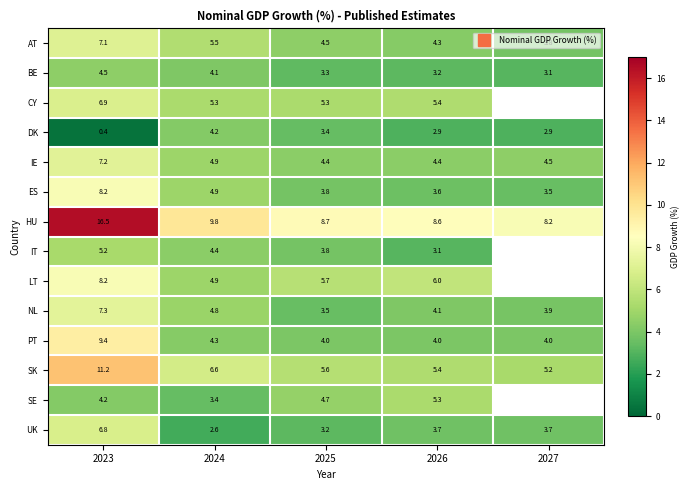

What is the highest value of the LT series?

8.2